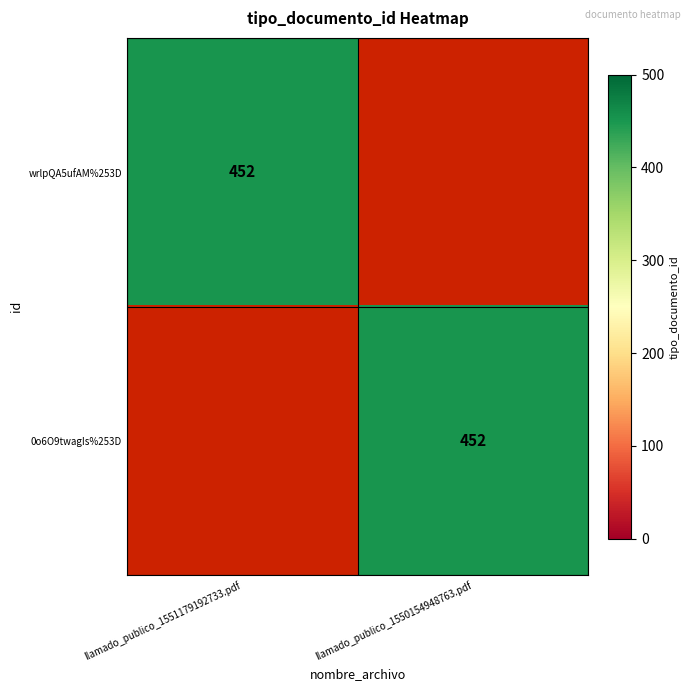

True or false: 0o6O9twagIs%253D has a value of 452 at llamado_publico_1550154948763.pdf.

True